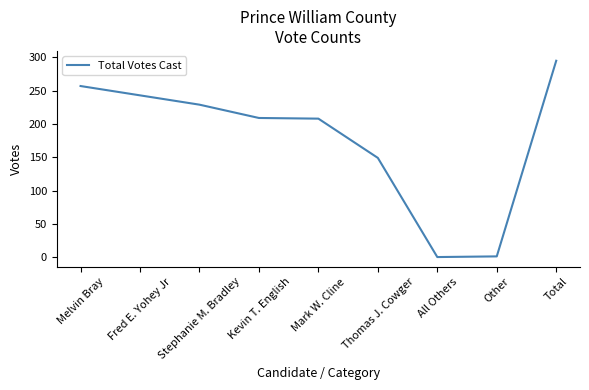

How many lines are shown in the chart?

1